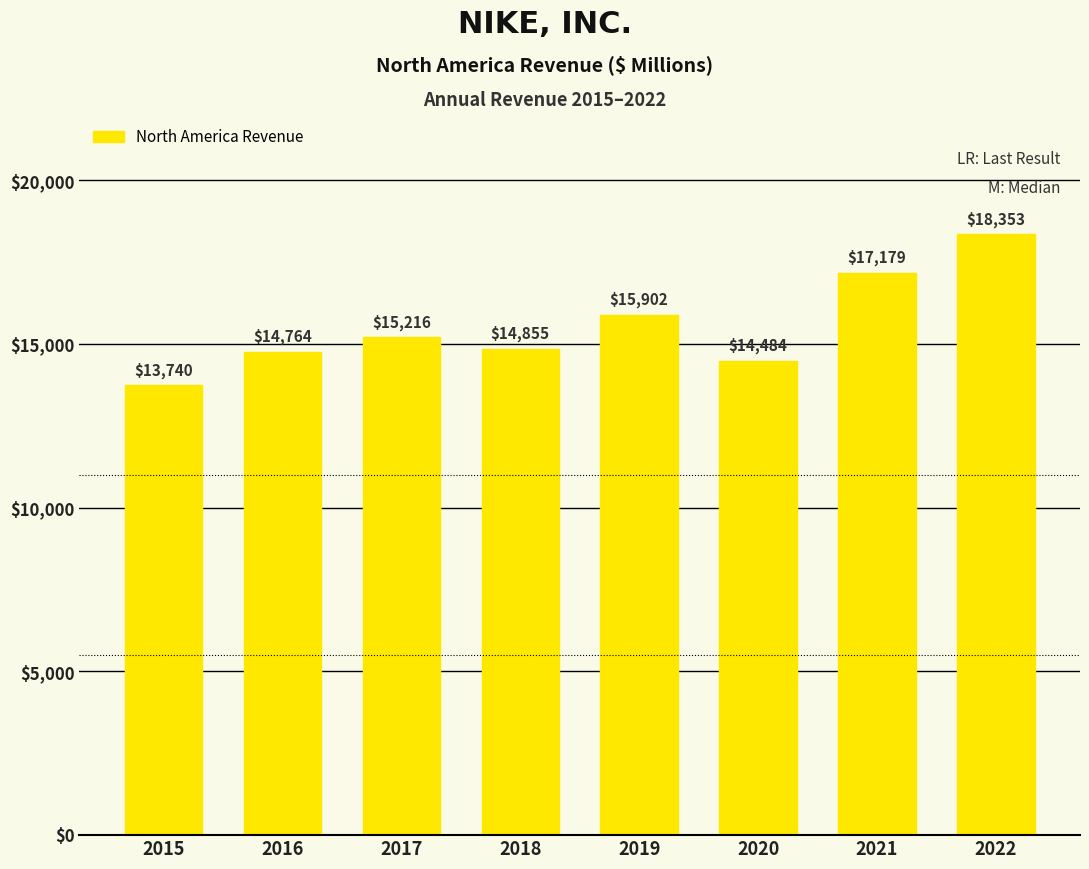

Between 2017 and 2021, which is larger?

2021